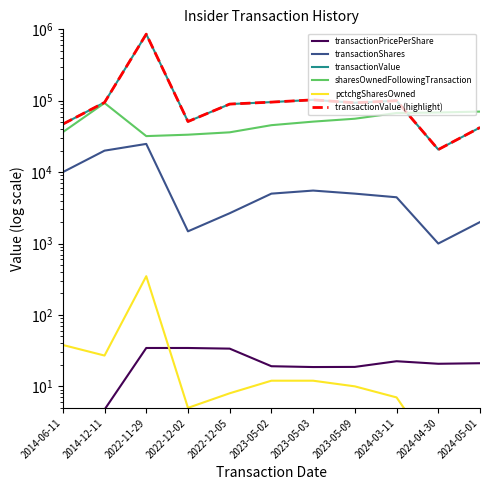

How many interior local valleys does the transactionValue (highlight) series have?

3